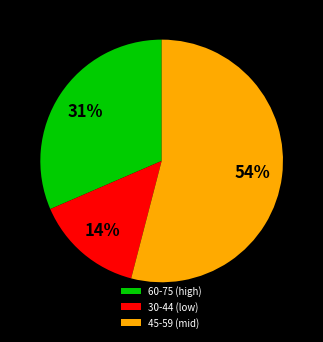

How many segments does this pie chart have?

3